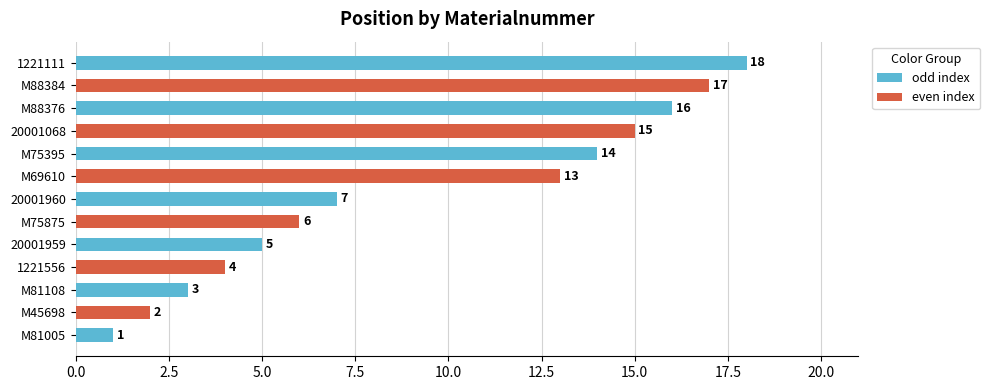

Count the number of categories in the chart.

13